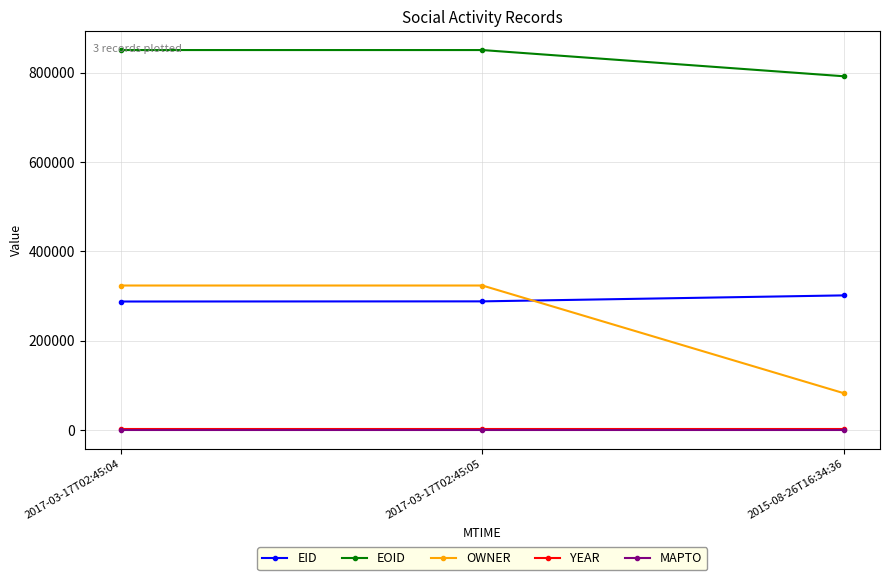

How many lines are shown in the chart?

5